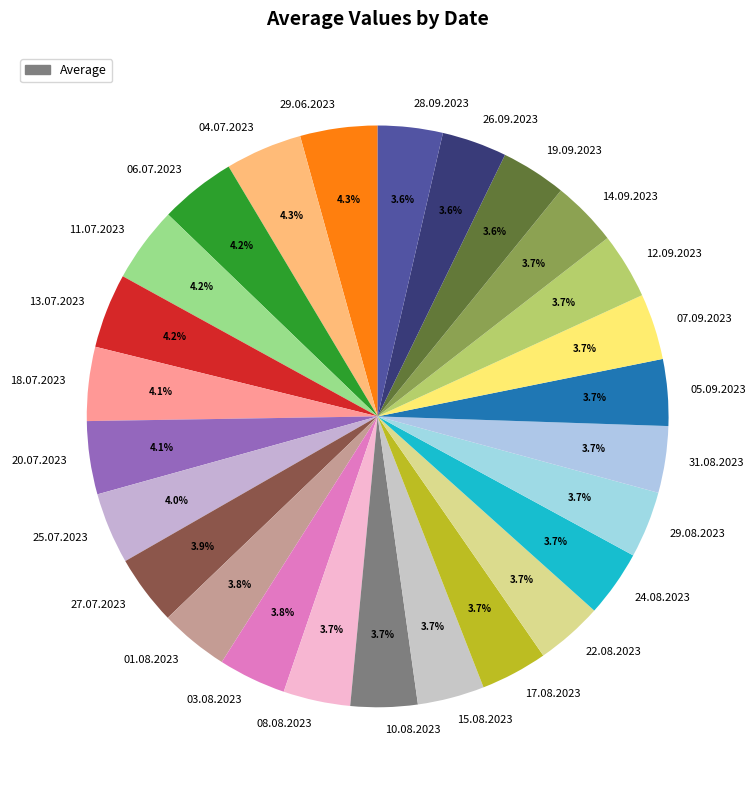

Is the sum of 29.08.2023 and 27.07.2023 greater than half?

No